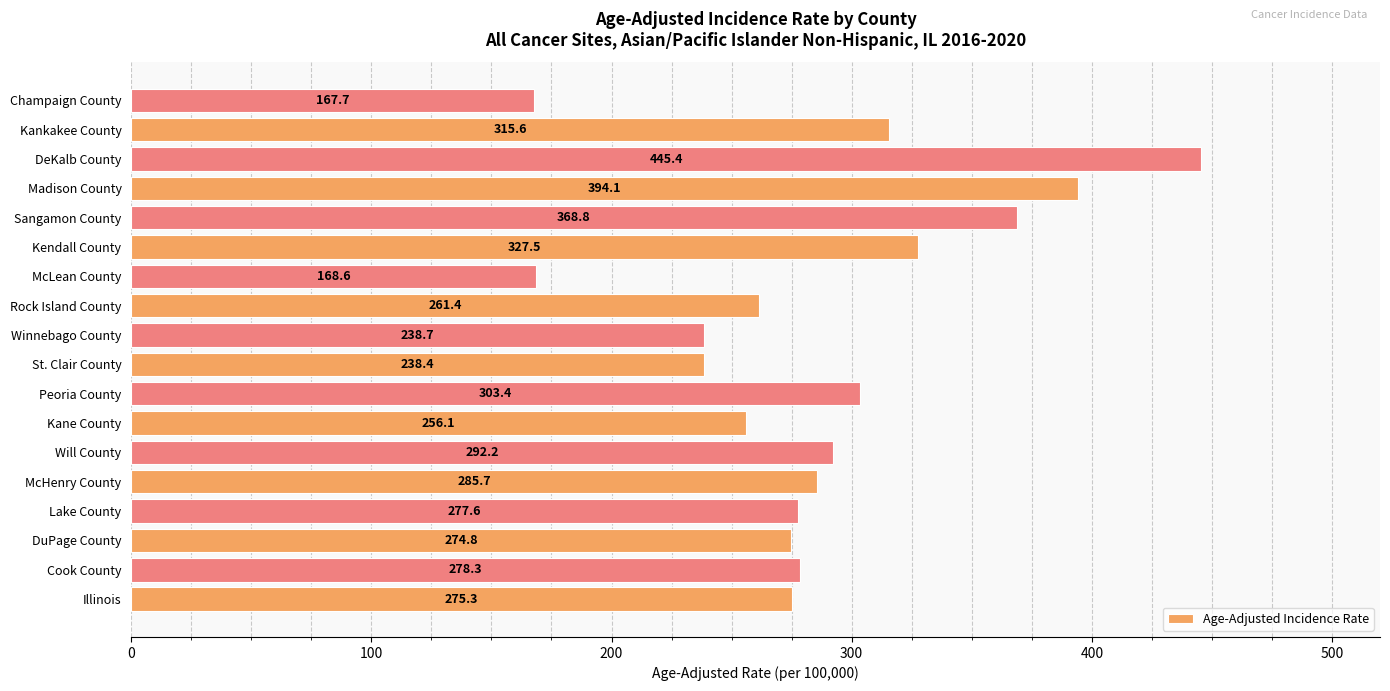

Is it true that the value at Sangamon County is 368.8?

True